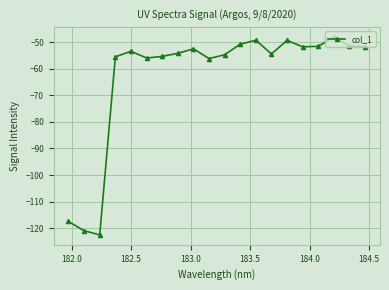

What is the minimum value shown in the chart?

-122.5